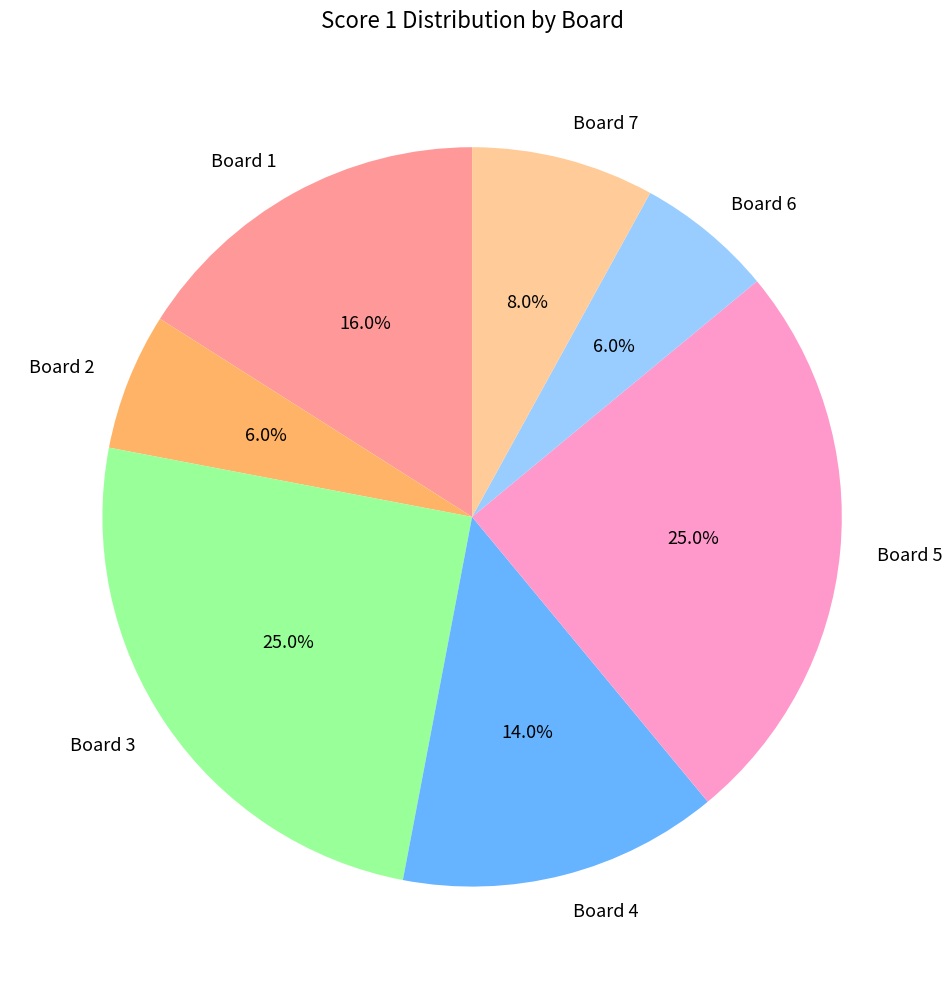

To the nearest percent, what percentage of the pie is Board 6?

6%